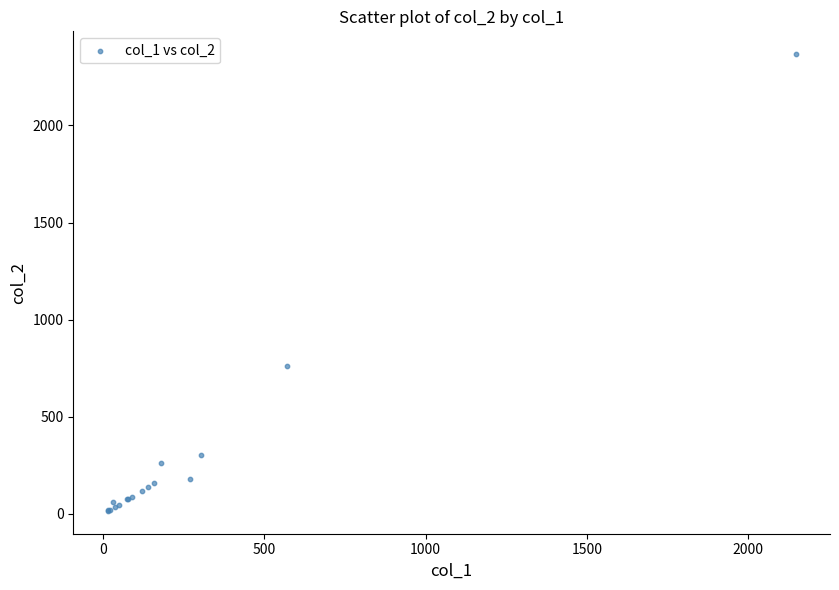

What Y value in the scatter plot is closest to 1191?

760.0